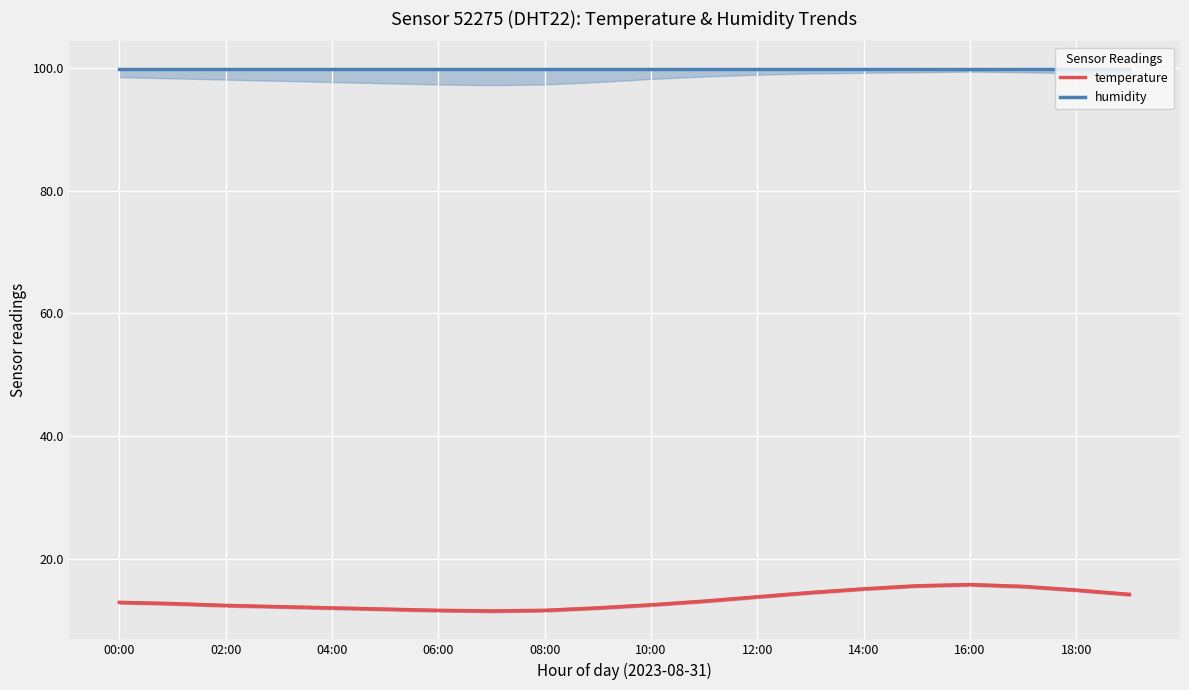

What is the sum of all temperature values?

265.7